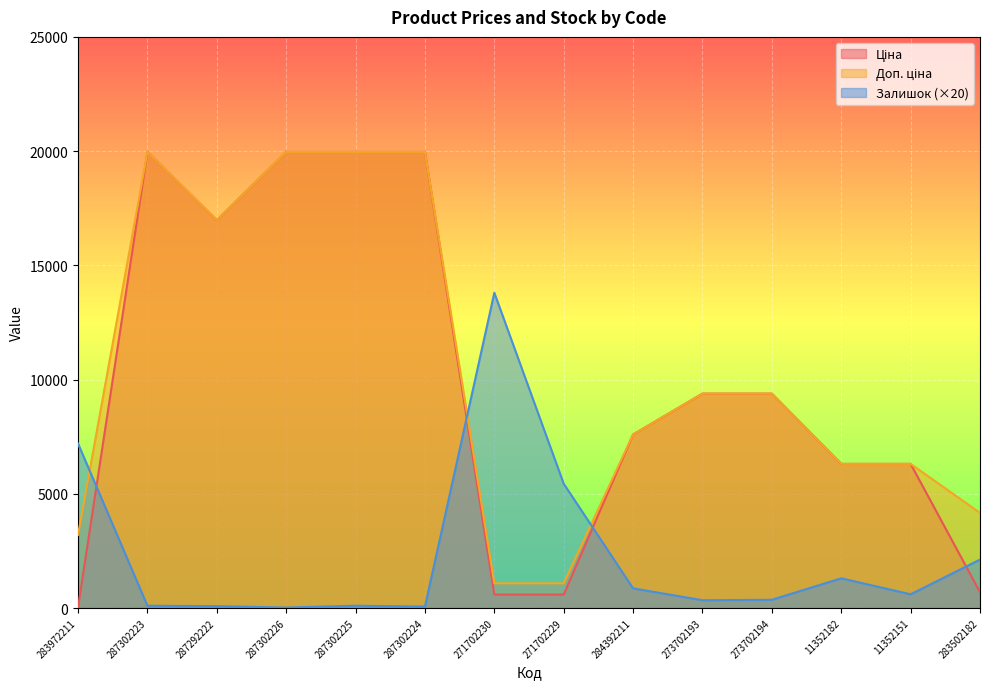

Which series has the widest spread of values?

Ціна